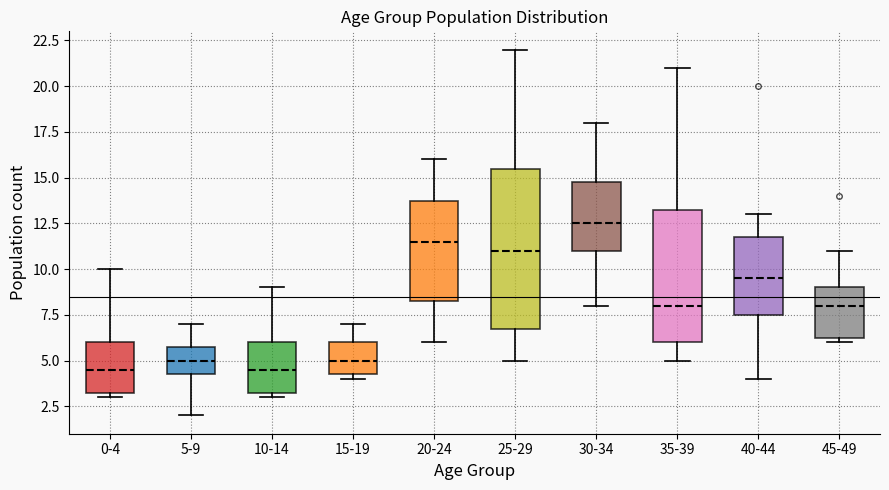

Comparing the boxes themselves (not the whiskers), which one is the tallest?

25-29